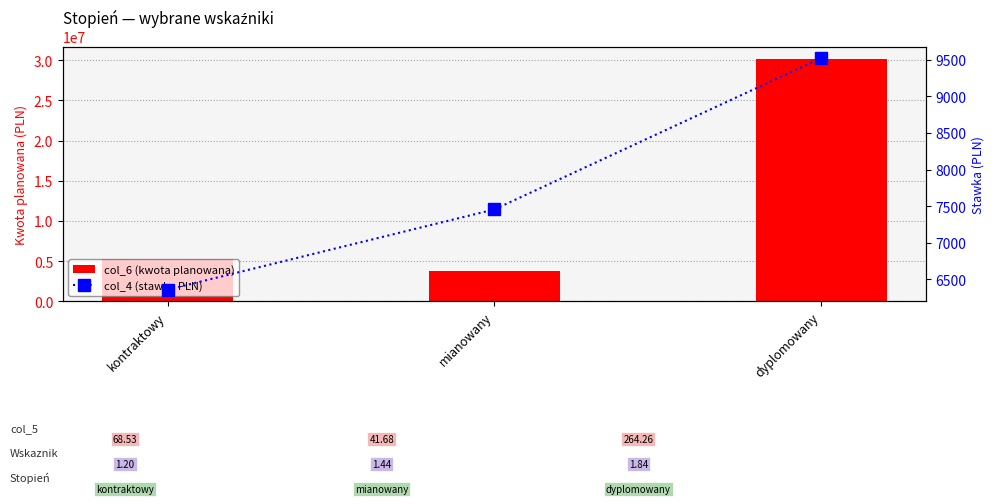

The col_4 (stawka PLN) series shows 6354.6 at kontraktowy. True or false?

True